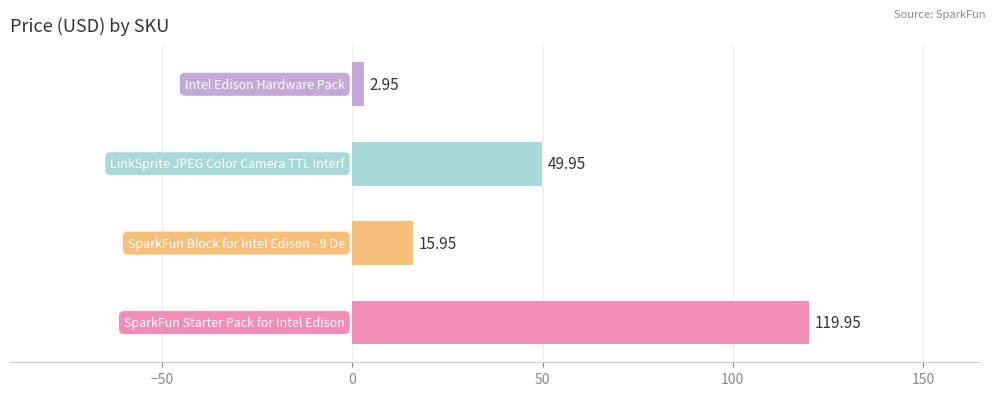

What is the average value?

47.2